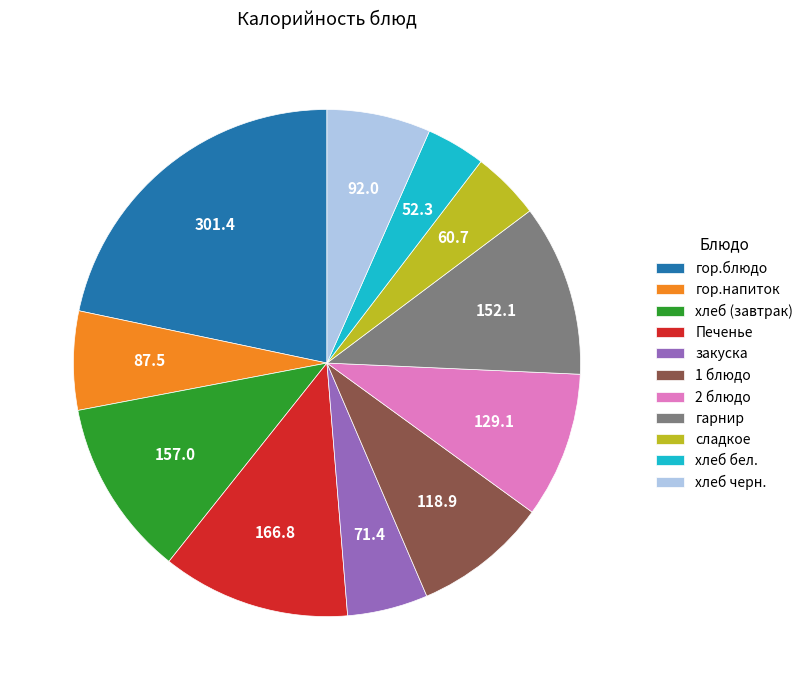

Which slice is the smallest?

хлеб бел.